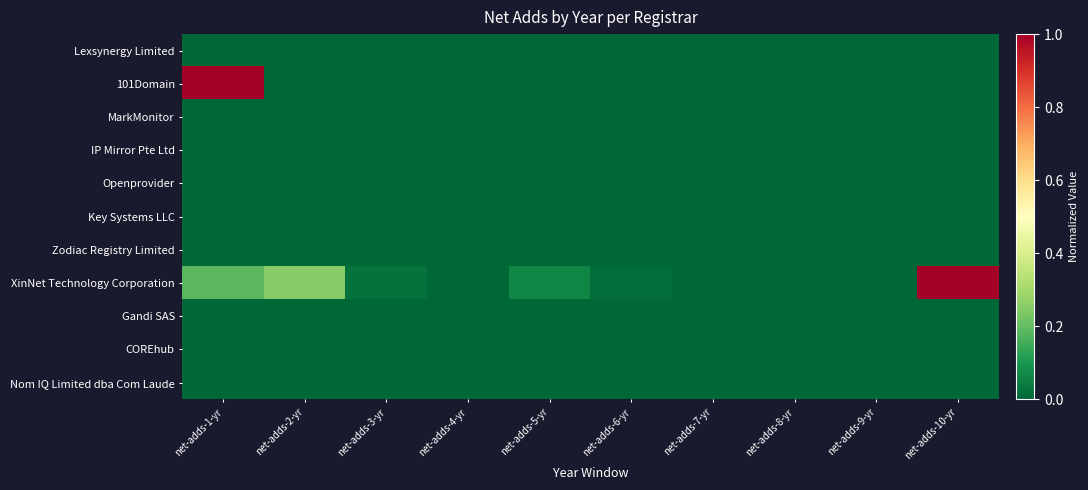

Reading right to left, transcribe all the data shown in this chart.

Lexsynergy Limited: net-adds-10-yr=0.0	net-adds-9-yr=0.0	net-adds-8-yr=0.0	net-adds-7-yr=0.0	net-adds-6-yr=0.0	net-adds-5-yr=0.0	net-adds-4-yr=0.0	net-adds-3-yr=0.0	net-adds-2-yr=0.0	net-adds-1-yr=0.0
101Domain: net-adds-10-yr=0.0	net-adds-9-yr=0.0	net-adds-8-yr=0.0	net-adds-7-yr=0.0	net-adds-6-yr=0.0	net-adds-5-yr=0.0	net-adds-4-yr=0.0	net-adds-3-yr=0.0	net-adds-2-yr=0.0	net-adds-1-yr=1.0
MarkMonitor: net-adds-10-yr=0.0	net-adds-9-yr=0.0	net-adds-8-yr=0.0	net-adds-7-yr=0.0	net-adds-6-yr=0.0	net-adds-5-yr=0.0	net-adds-4-yr=0.0	net-adds-3-yr=0.0	net-adds-2-yr=0.0	net-adds-1-yr=0.0
IP Mirror Pte Ltd: net-adds-10-yr=0.0	net-adds-9-yr=0.0	net-adds-8-yr=0.0	net-adds-7-yr=0.0	net-adds-6-yr=0.0	net-adds-5-yr=0.0	net-adds-4-yr=0.0	net-adds-3-yr=0.0	net-adds-2-yr=0.0	net-adds-1-yr=0.0
Openprovider: net-adds-10-yr=0.0	net-adds-9-yr=0.0	net-adds-8-yr=0.0	net-adds-7-yr=0.0	net-adds-6-yr=0.0	net-adds-5-yr=0.0	net-adds-4-yr=0.0	net-adds-3-yr=0.0	net-adds-2-yr=0.0	net-adds-1-yr=0.0
Key Systems LLC: net-adds-10-yr=0.0	net-adds-9-yr=0.0	net-adds-8-yr=0.0	net-adds-7-yr=0.0	net-adds-6-yr=0.0	net-adds-5-yr=0.0	net-adds-4-yr=0.0	net-adds-3-yr=0.0	net-adds-2-yr=0.0	net-adds-1-yr=0.0
Zodiac Registry Limited: net-adds-10-yr=0.0	net-adds-9-yr=0.0	net-adds-8-yr=0.0	net-adds-7-yr=0.0	net-adds-6-yr=0.0	net-adds-5-yr=0.0	net-adds-4-yr=0.0	net-adds-3-yr=0.0	net-adds-2-yr=0.0	net-adds-1-yr=0.0
XinNet Technology Corporation: net-adds-10-yr=1.0	net-adds-9-yr=0.0	net-adds-8-yr=0.0	net-adds-7-yr=0.0	net-adds-6-yr=0.0	net-adds-5-yr=0.1	net-adds-4-yr=0.0	net-adds-3-yr=0.0	net-adds-2-yr=0.3	net-adds-1-yr=0.2
Gandi SAS: net-adds-10-yr=0.0	net-adds-9-yr=0.0	net-adds-8-yr=0.0	net-adds-7-yr=0.0	net-adds-6-yr=0.0	net-adds-5-yr=0.0	net-adds-4-yr=0.0	net-adds-3-yr=0.0	net-adds-2-yr=0.0	net-adds-1-yr=0.0
COREhub: net-adds-10-yr=0.0	net-adds-9-yr=0.0	net-adds-8-yr=0.0	net-adds-7-yr=0.0	net-adds-6-yr=0.0	net-adds-5-yr=0.0	net-adds-4-yr=0.0	net-adds-3-yr=0.0	net-adds-2-yr=0.0	net-adds-1-yr=0.0
Nom IQ Limited dba Com Laude: net-adds-10-yr=0.0	net-adds-9-yr=0.0	net-adds-8-yr=0.0	net-adds-7-yr=0.0	net-adds-6-yr=0.0	net-adds-5-yr=0.0	net-adds-4-yr=0.0	net-adds-3-yr=0.0	net-adds-2-yr=0.0	net-adds-1-yr=0.0